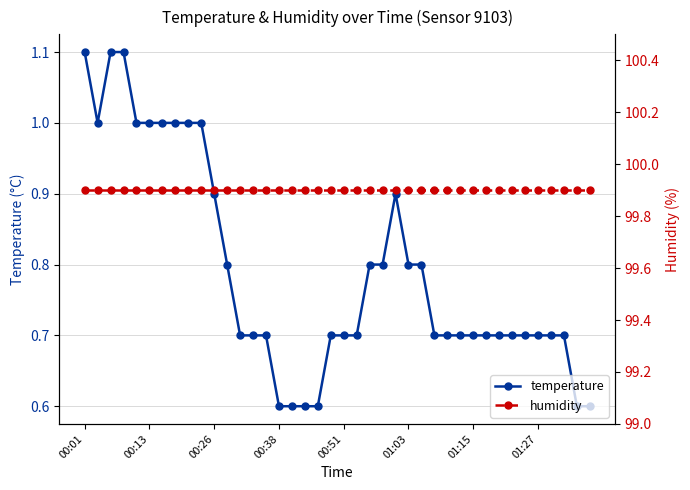

True or false: temperature and humidity intersect in this chart.

False